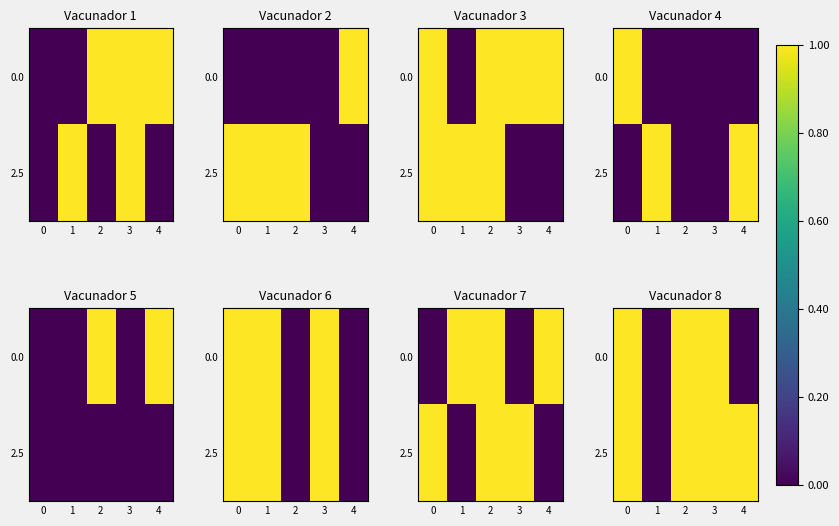

Is it true that 2.5 equals 1 at 2?

True